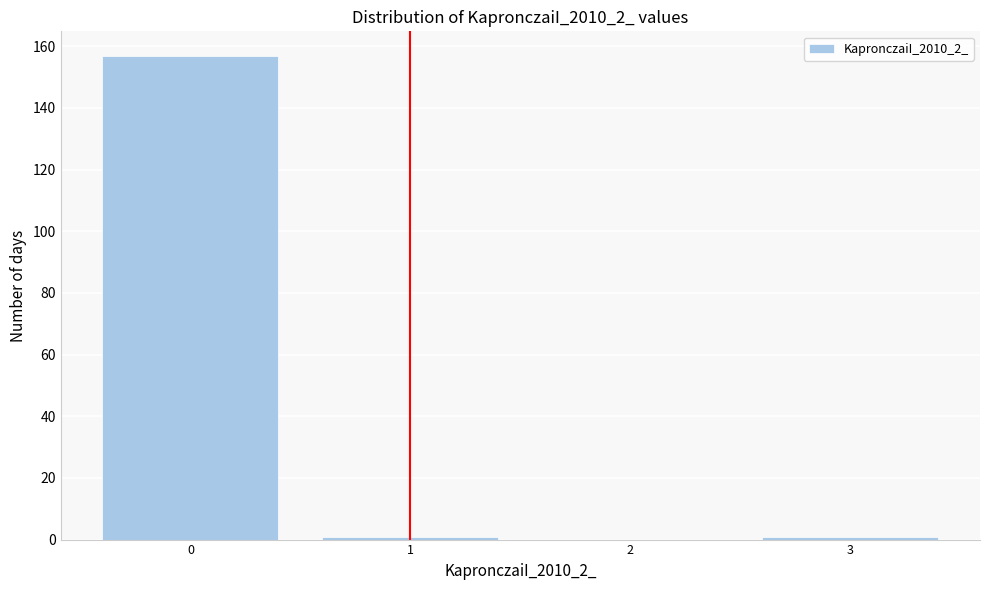

Reading left to right, transcribe this chart: for each bar, give the range it covers on the x-axis and its height. The values are not printed on the chart, so give them approximately, as read against the axis.

-0.5 to 0.5: 158
0.5 to 1.5: under 2
1.5 to 2.5: 0
2.5 to 3.5: under 2